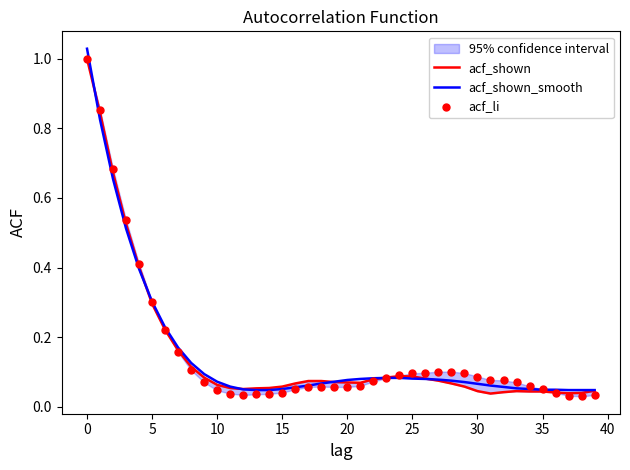

What is the total value across all series at 28?

0.2